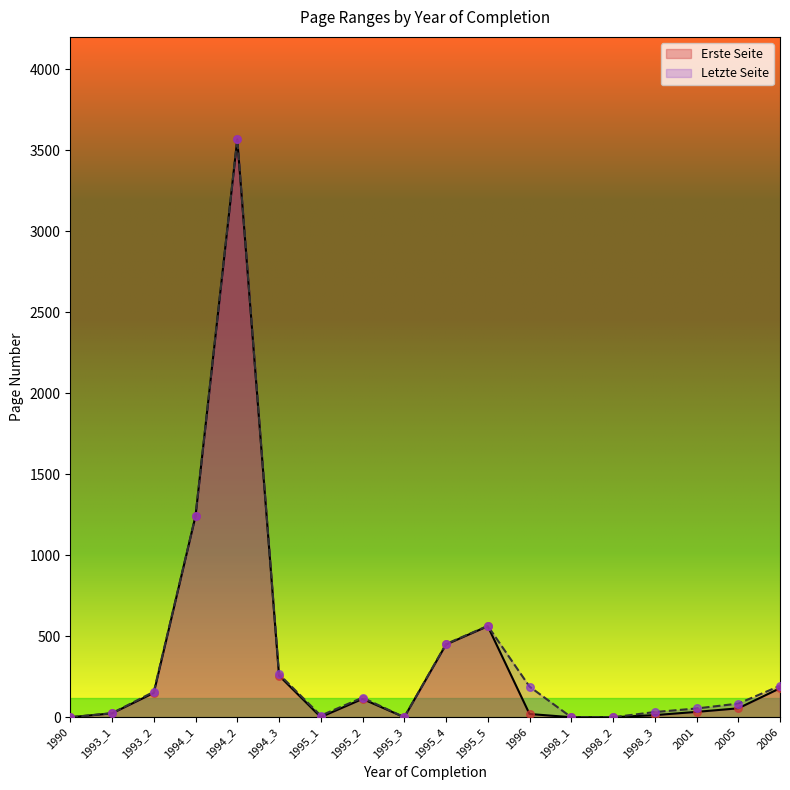

Which series contains the lowest Y value?

Erste Seite